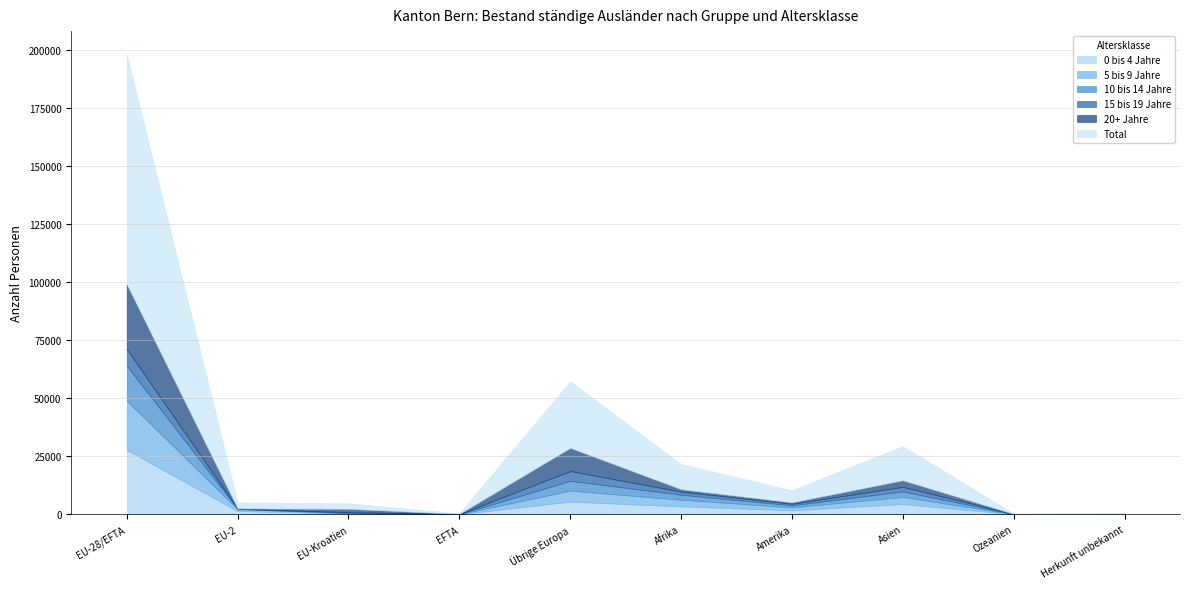

Does the chart display data point markers on the line(s)?

No